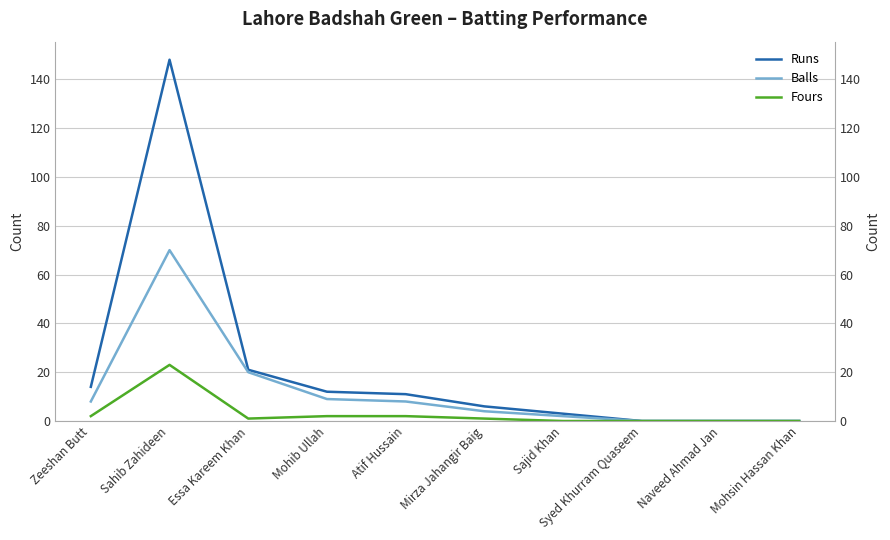

Does the chart display data point markers on the line(s)?

No